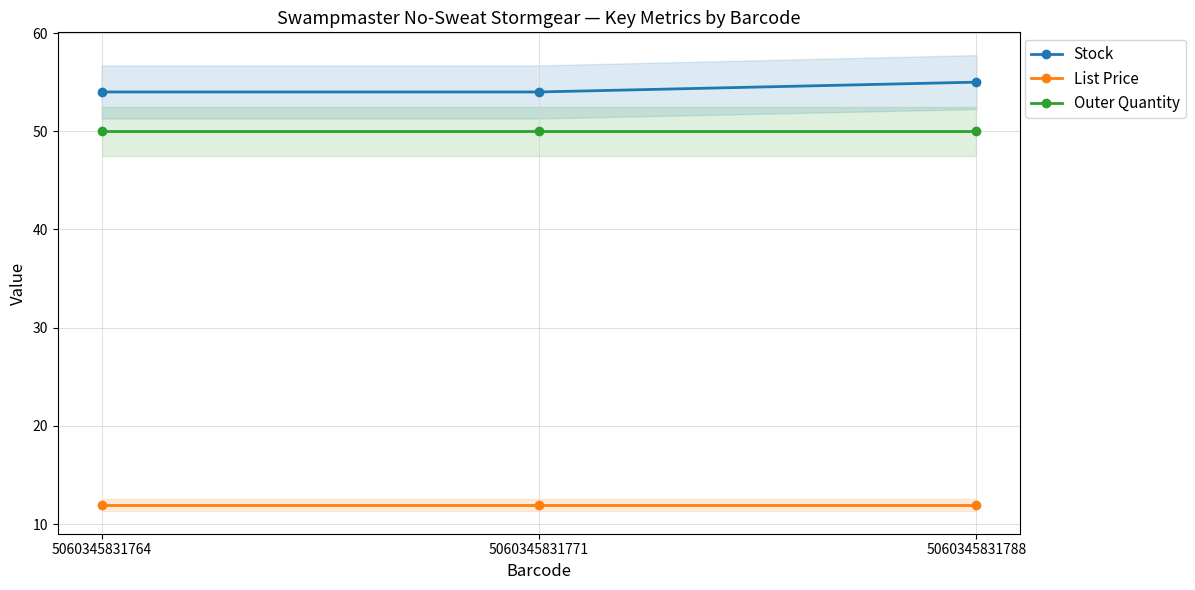

What is the value of the List Price point at the 1st from the left?

11.9